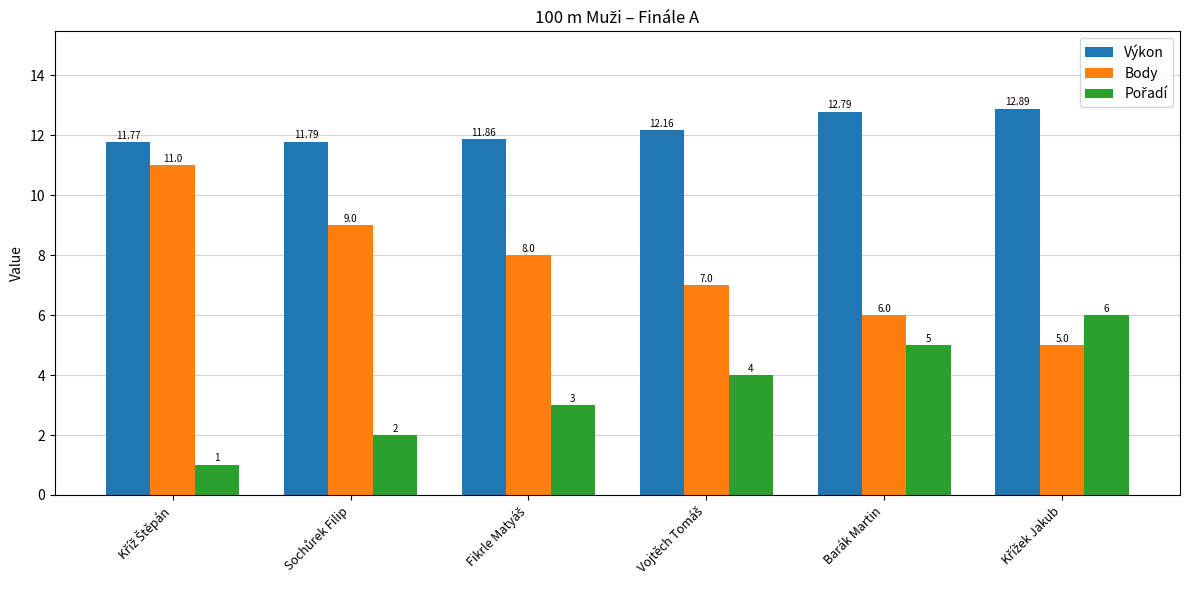

Which series has the largest total across all categories?

Výkon